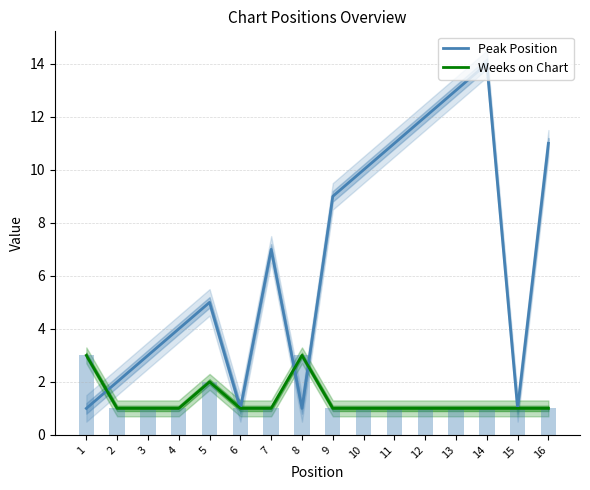

What is the value of the Peak Position bar at the 11th from the left?

11